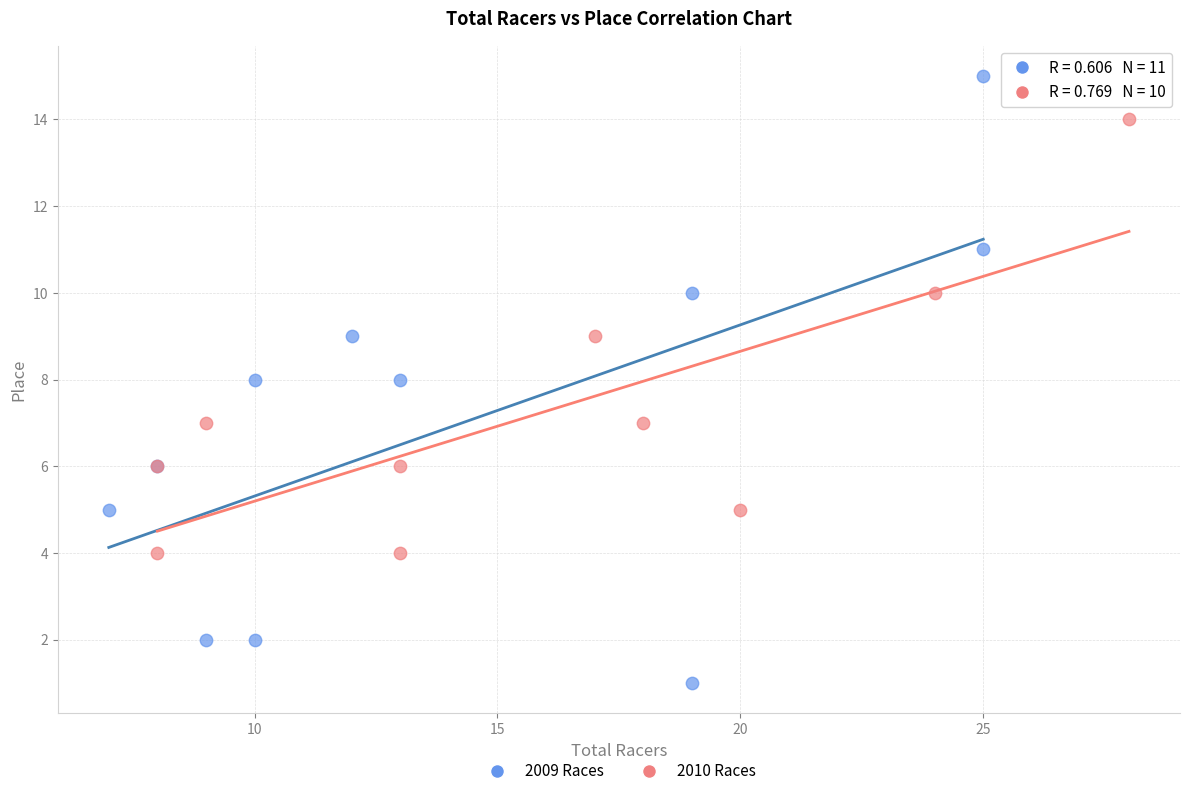

Which series contains the highest Y value?

2009 Races